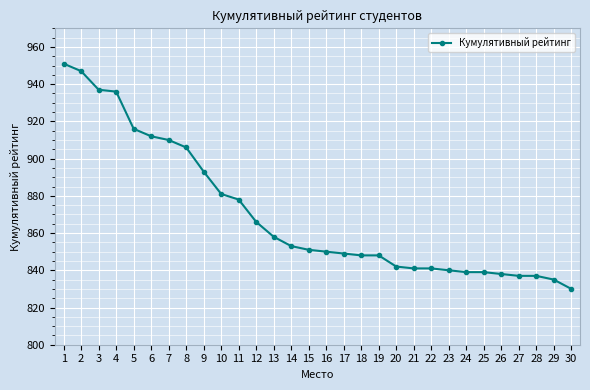

What is the smallest value displayed?

830